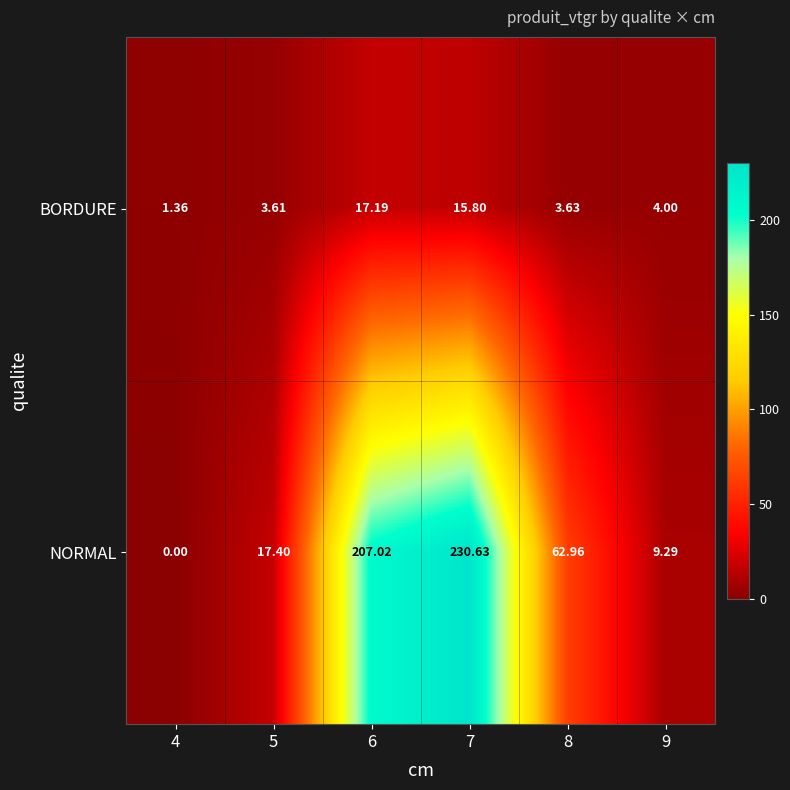

Rank the series by their average value, from highest to lowest.

NORMAL, BORDURE